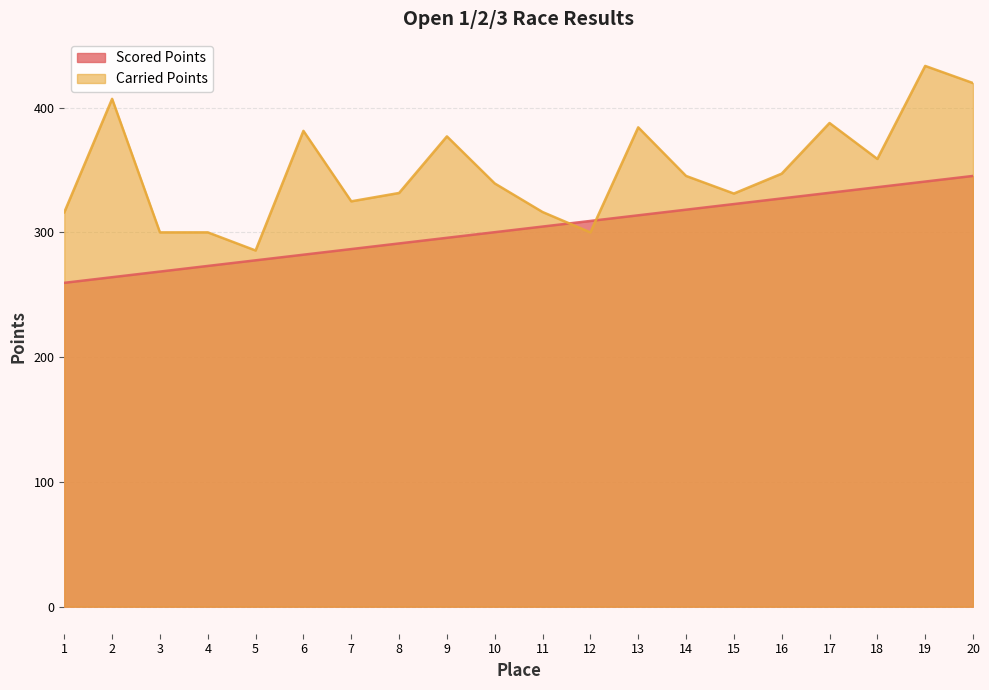

Between which two adjacent categories do Carried Points and Scored Points first intersect?

11 and 12